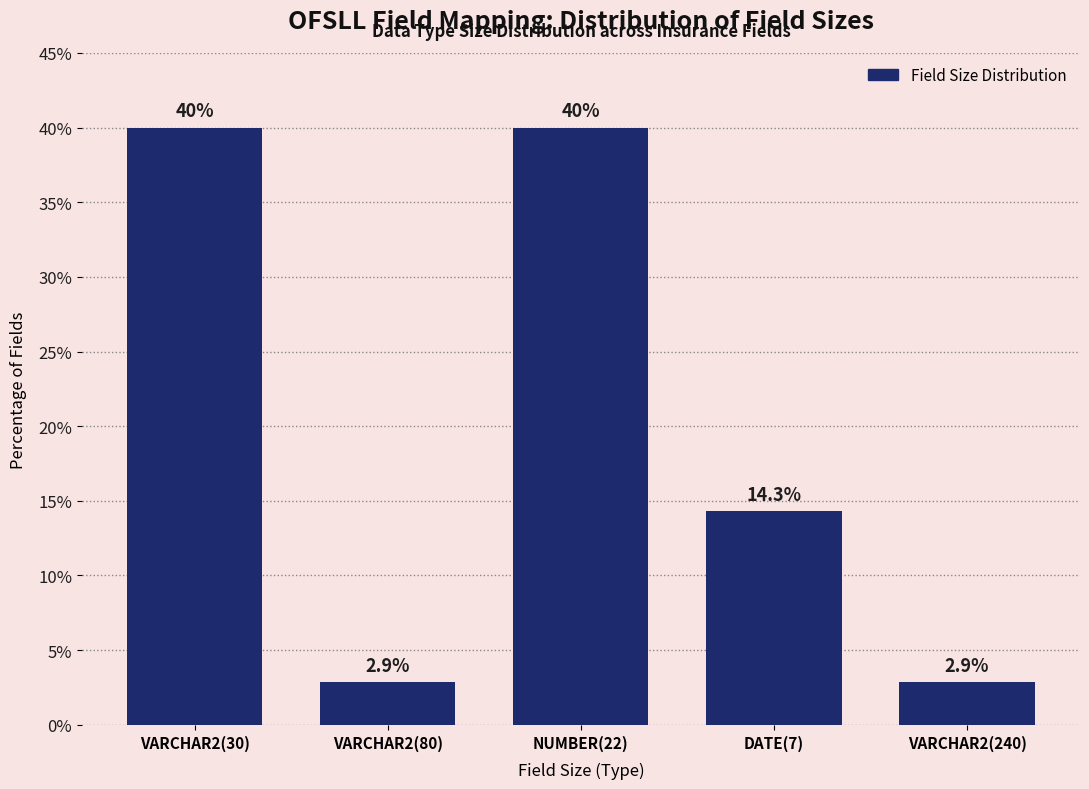

Reading right to left, what are all the values shown in this chart?

VARCHAR2(240)=2.9	DATE(7)=14.3	NUMBER(22)=40.0	VARCHAR2(80)=2.9	VARCHAR2(30)=40.0